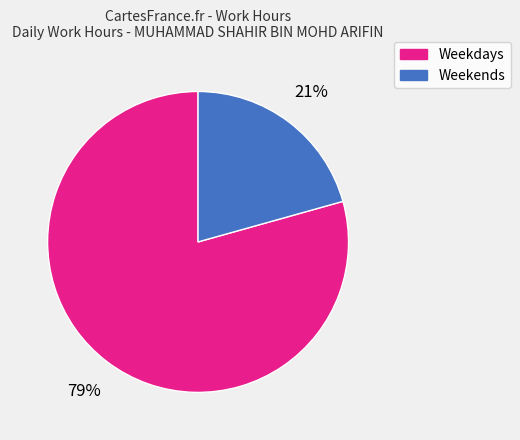

Count the number of slices in the pie.

2